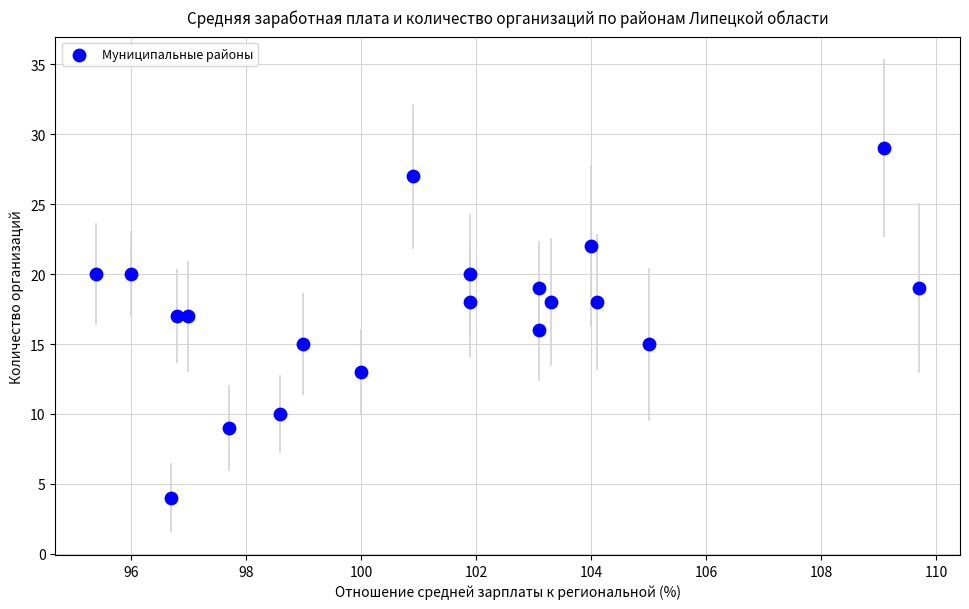

What is the range of Y values (max minus min)?

25